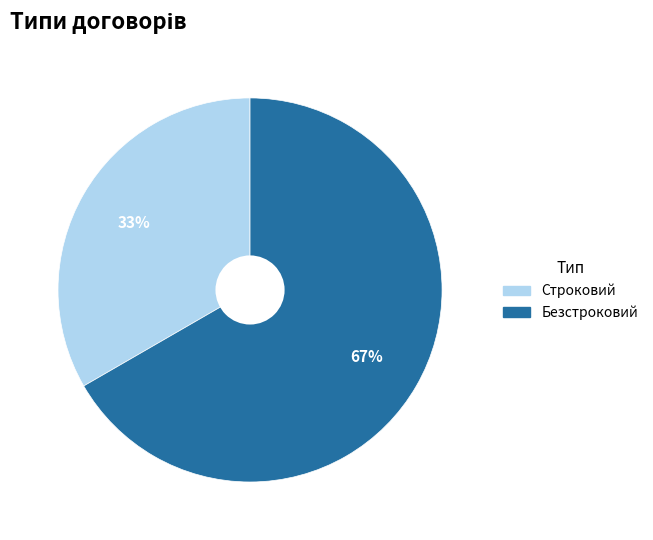

Which has a higher value, Безстроковий or Строковий?

Безстроковий